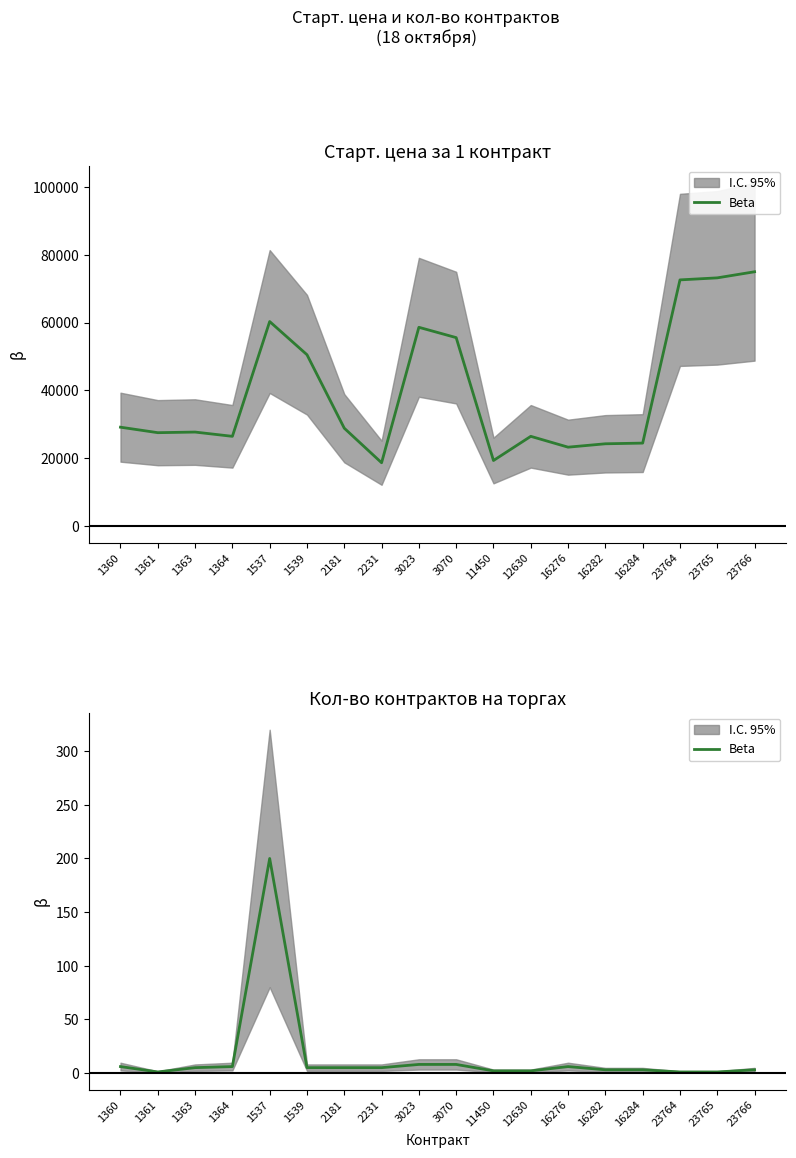

True or false: there are more than 0 points higher than both neighbors.

True